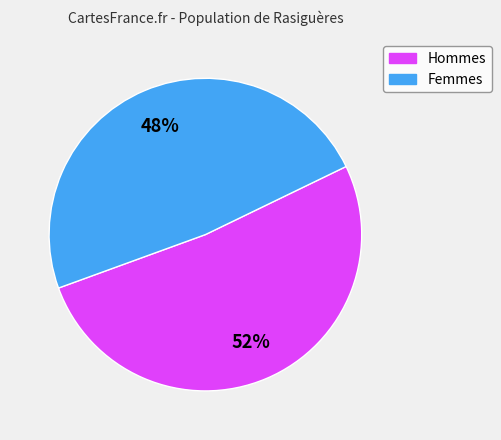

Which category has the smallest portion of the pie?

Femmes